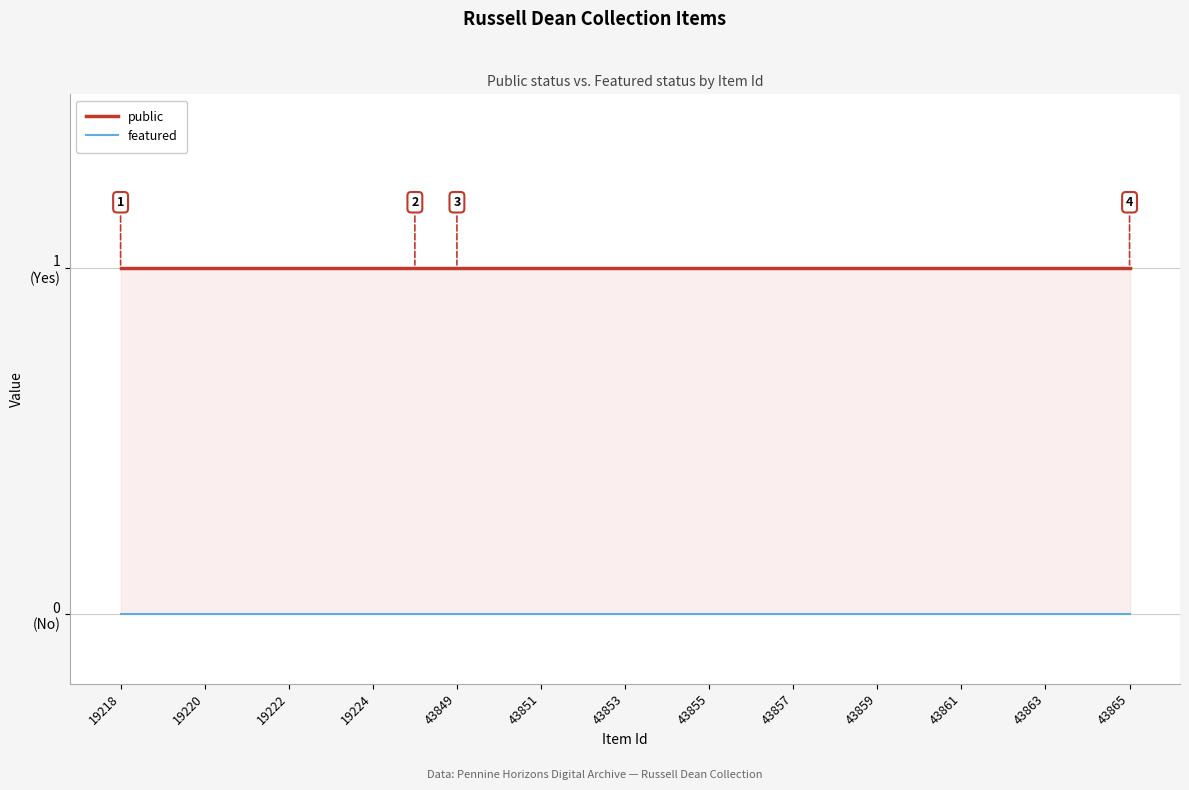

True or false: public and featured intersect in this chart.

False